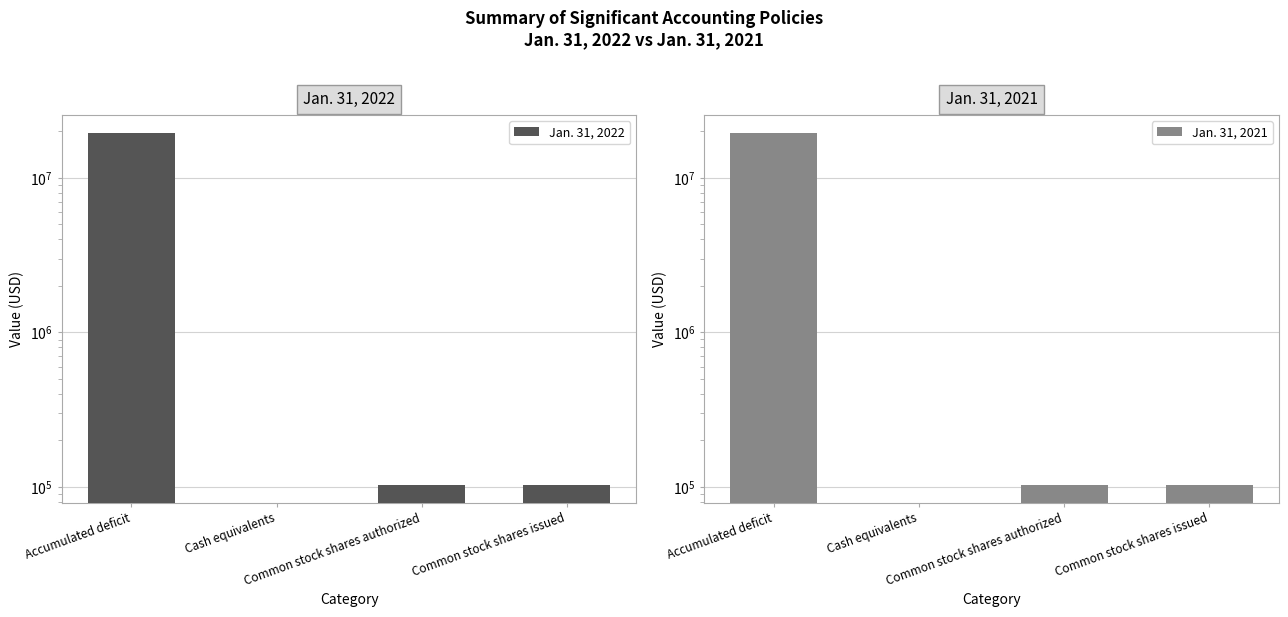

What is the total value across all series at Common stock shares authorized?

206206